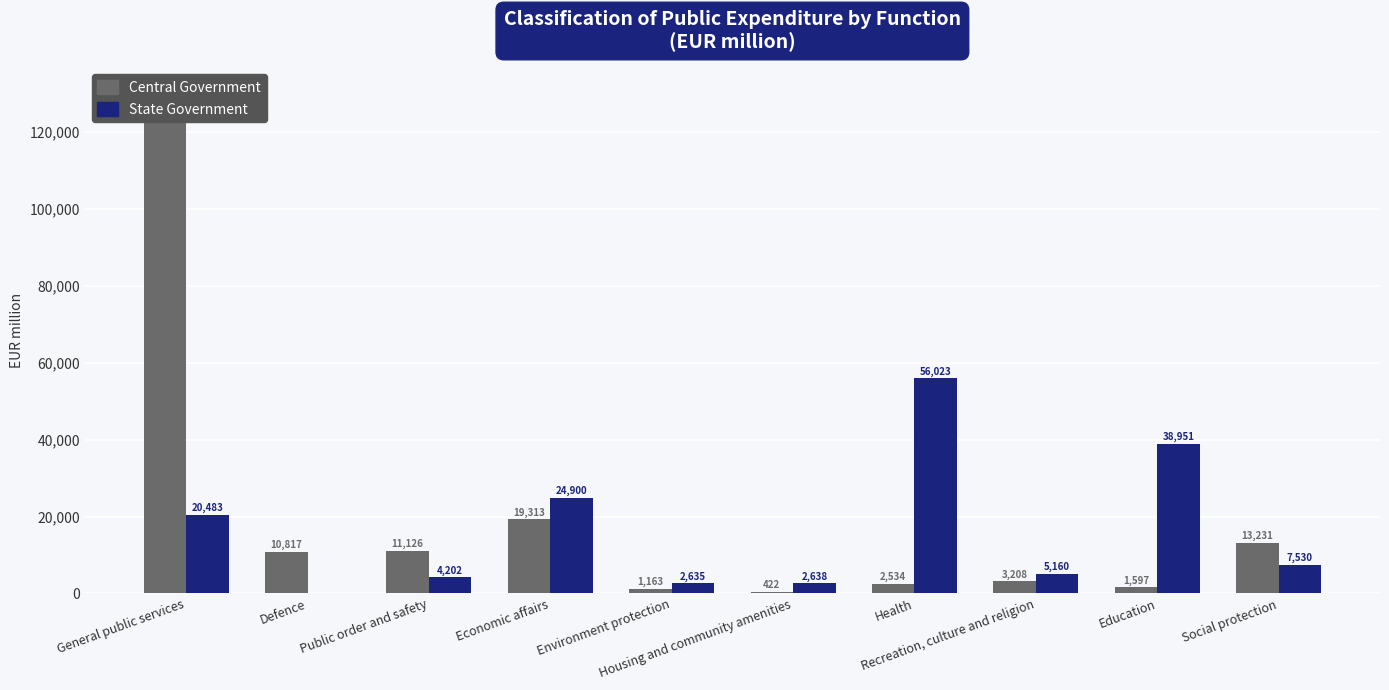

Rank the series by their maximum value, from lowest to highest.

State Government, Central Government